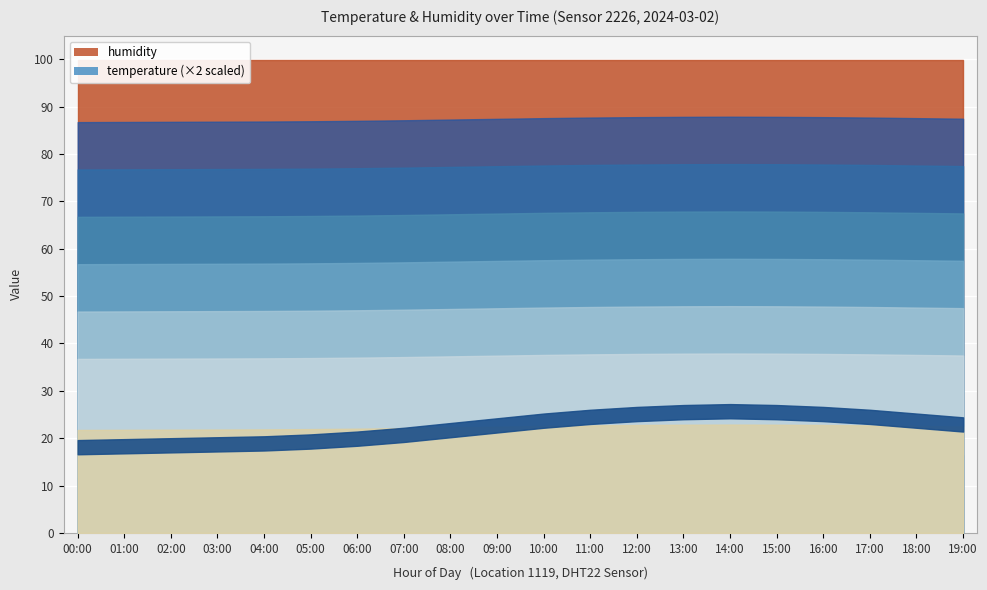

Reading right to left, list all the values displayed in this chart.

temperature: 19:00=8.2	18:00=8.6	17:00=9.0	16:00=9.3	15:00=9.5	14:00=9.6	13:00=9.5	12:00=9.3	11:00=9.0	10:00=8.6	09:00=8.1	08:00=7.6	07:00=7.1	06:00=6.7	05:00=6.4	04:00=6.2	03:00=6.1	02:00=6.0	01:00=5.9	00:00=5.8
humidity: 19:00=99.9	18:00=99.9	17:00=99.9	16:00=99.9	15:00=99.9	14:00=99.9	13:00=99.9	12:00=99.9	11:00=99.9	10:00=99.9	09:00=99.9	08:00=99.9	07:00=99.9	06:00=99.9	05:00=99.9	04:00=99.9	03:00=99.9	02:00=99.9	01:00=99.9	00:00=99.9